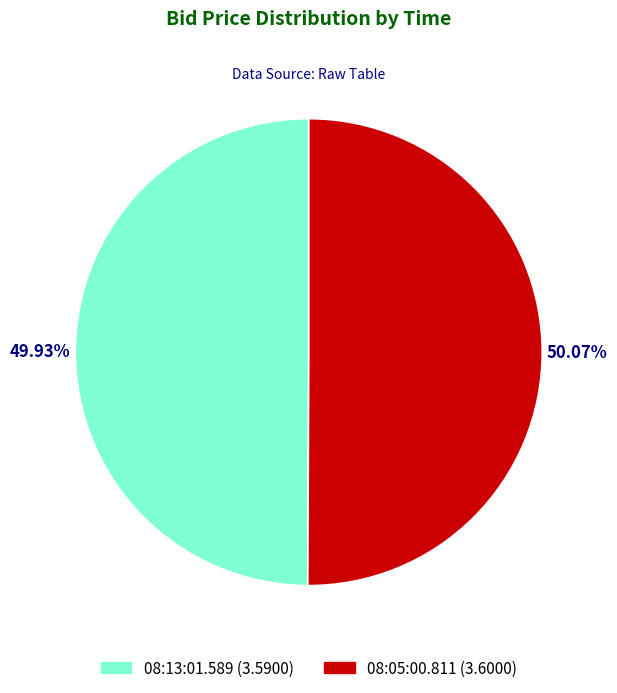

True or false: 08:05:00.811 accounts for 39% of the total.

False